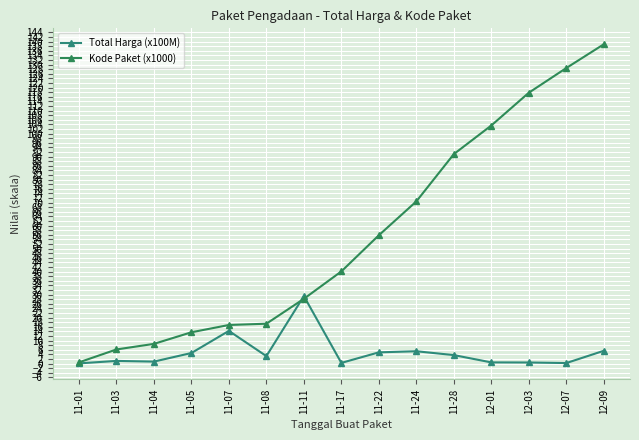

What is the difference between the highest and lowest values at 11-05?

9.0